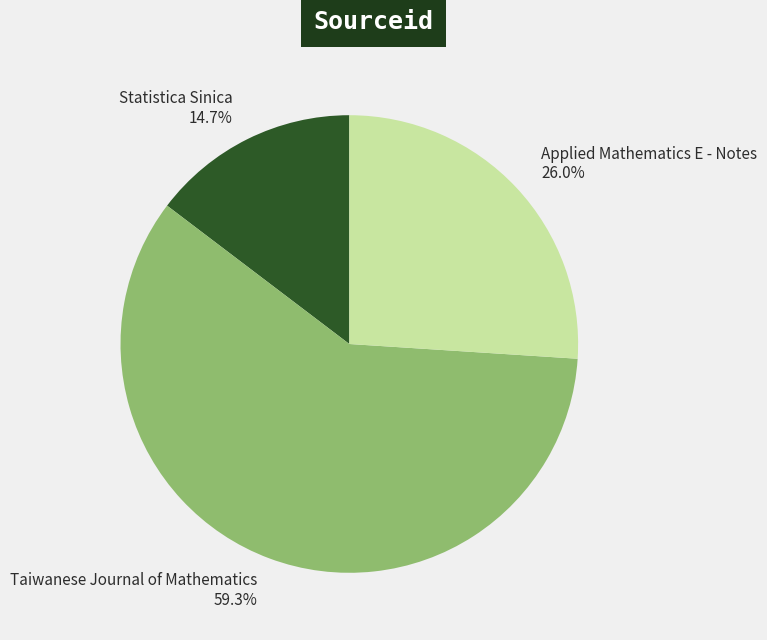

To the nearest percent, what portion does Applied Mathematics E - Notes represent?

26%